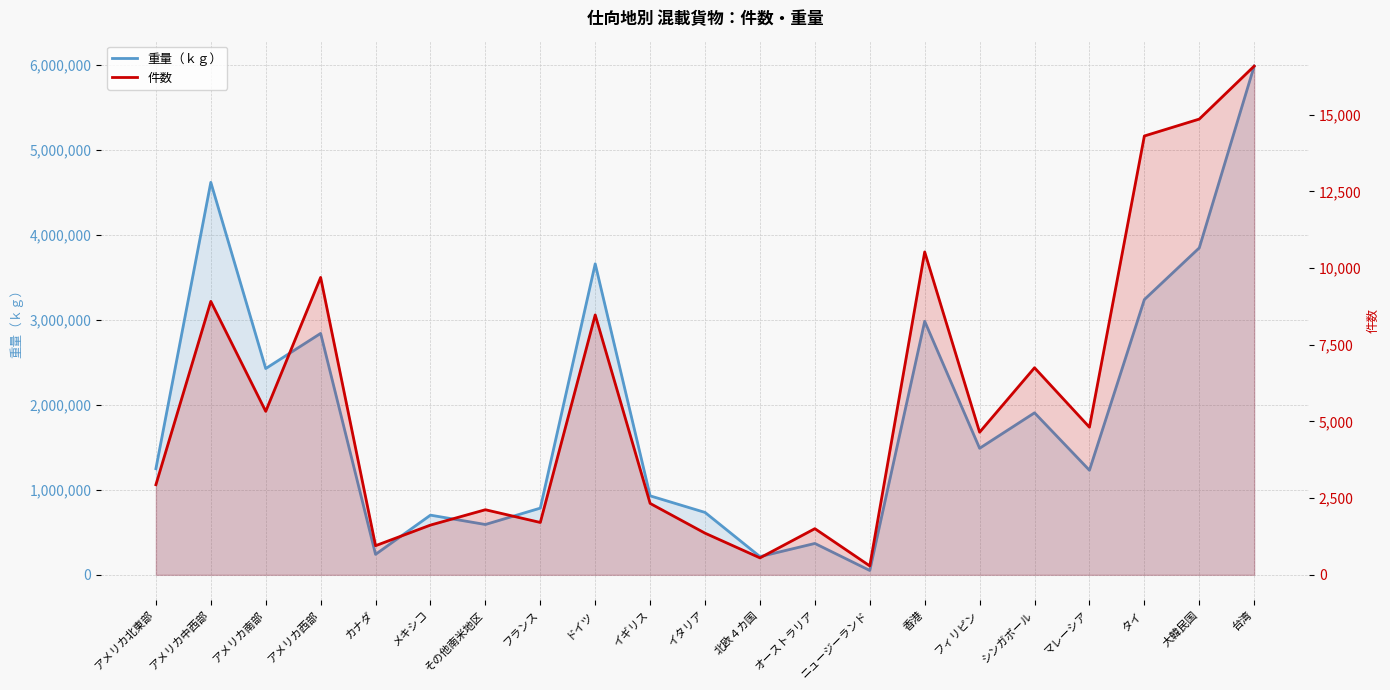

Where does the 重量（ｋｇ） series first go above 1249676?

アメリカ中西部